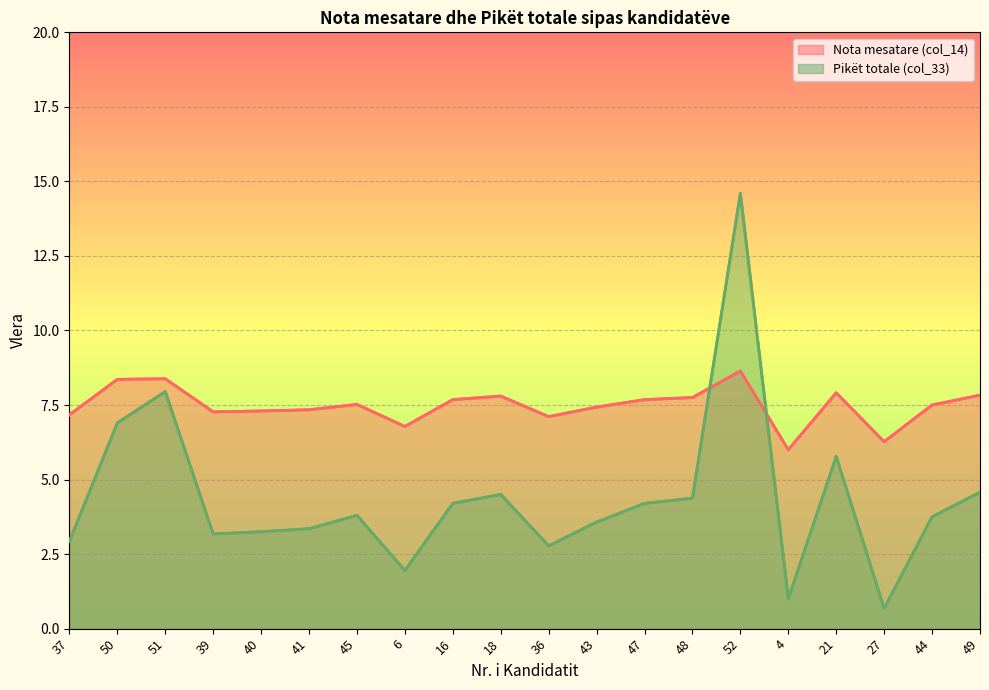

Does the chart display data point markers on the line(s)?

No